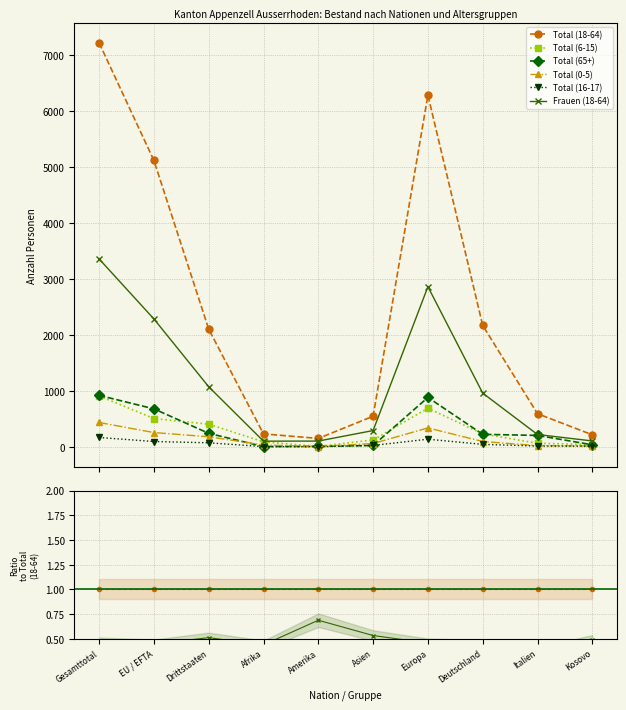

Which series has the largest total across all categories?

Total (18-64)